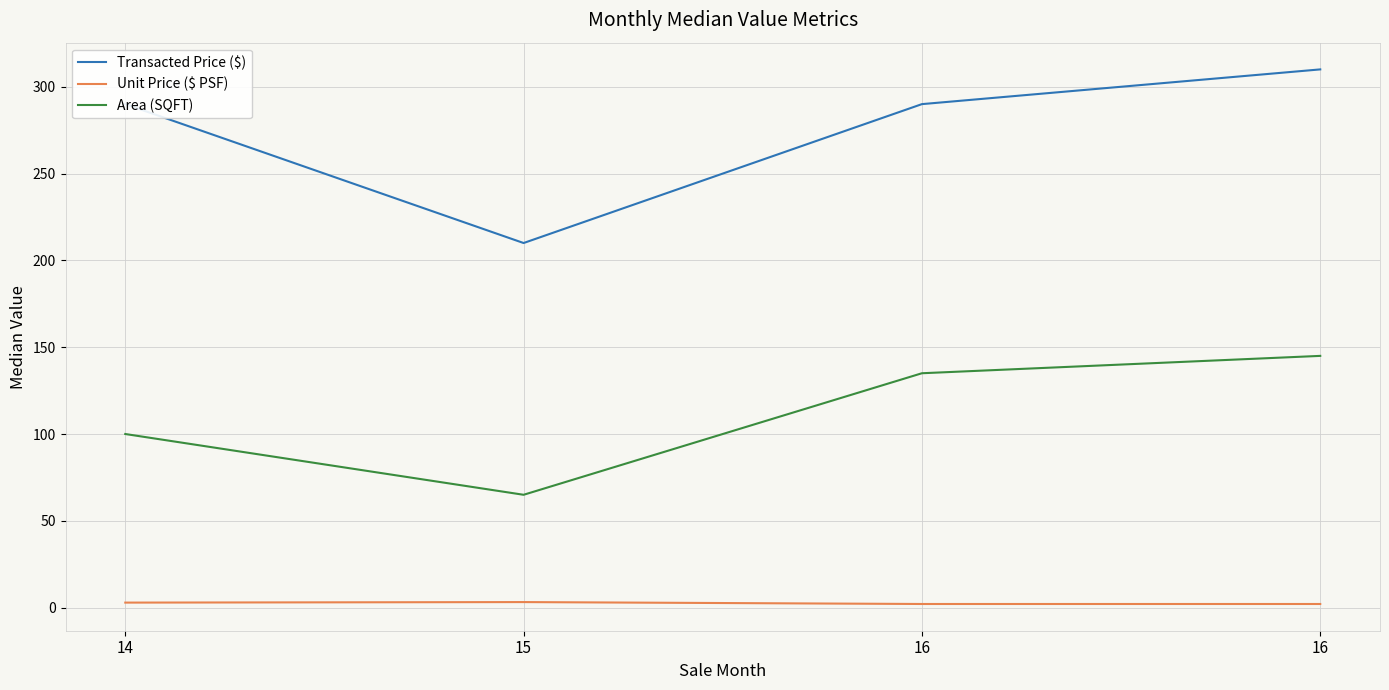

Does the chart have visible grid lines?

Yes